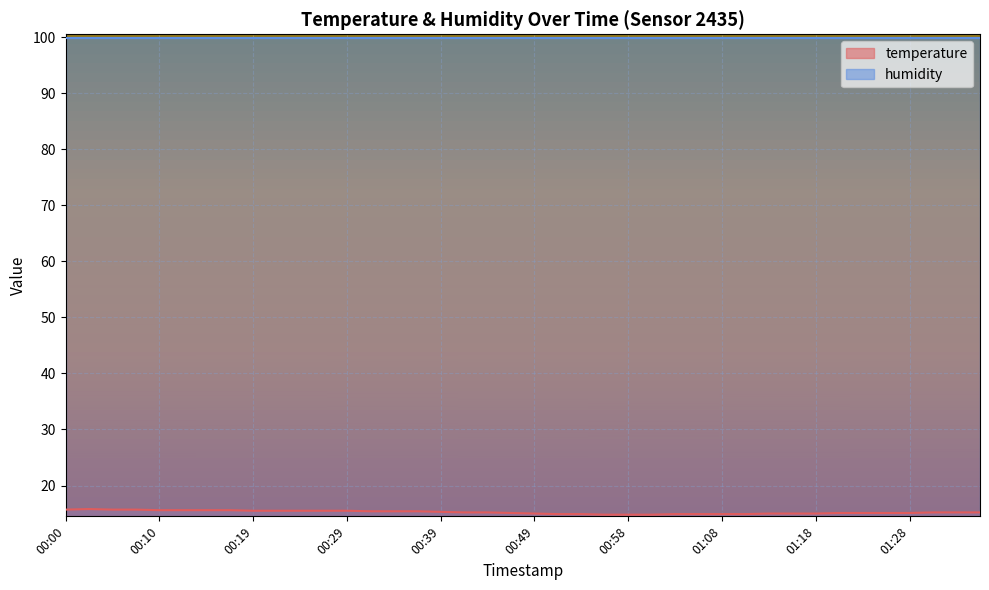

What is the smallest value displayed?

14.8